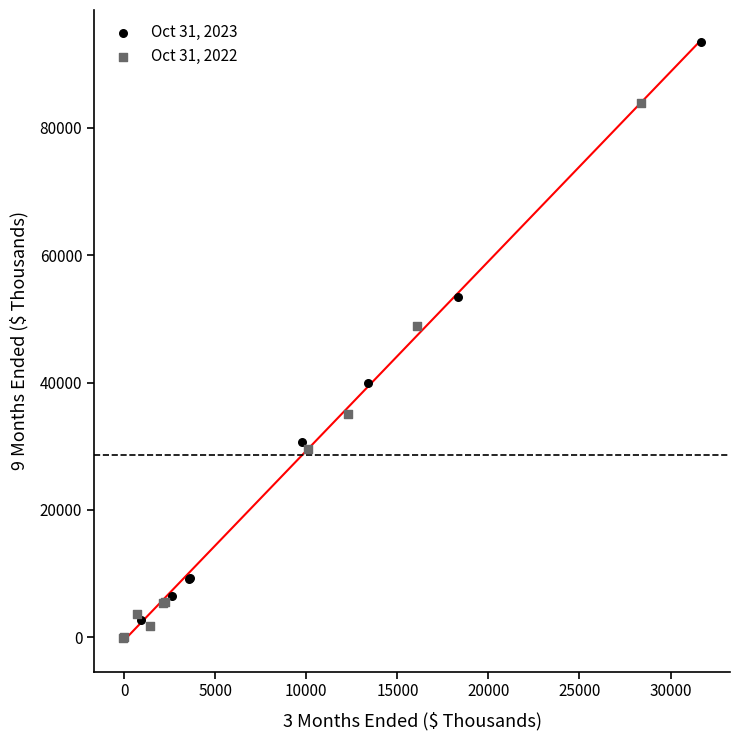

Which series contains the highest Y value?

Oct 31, 2023